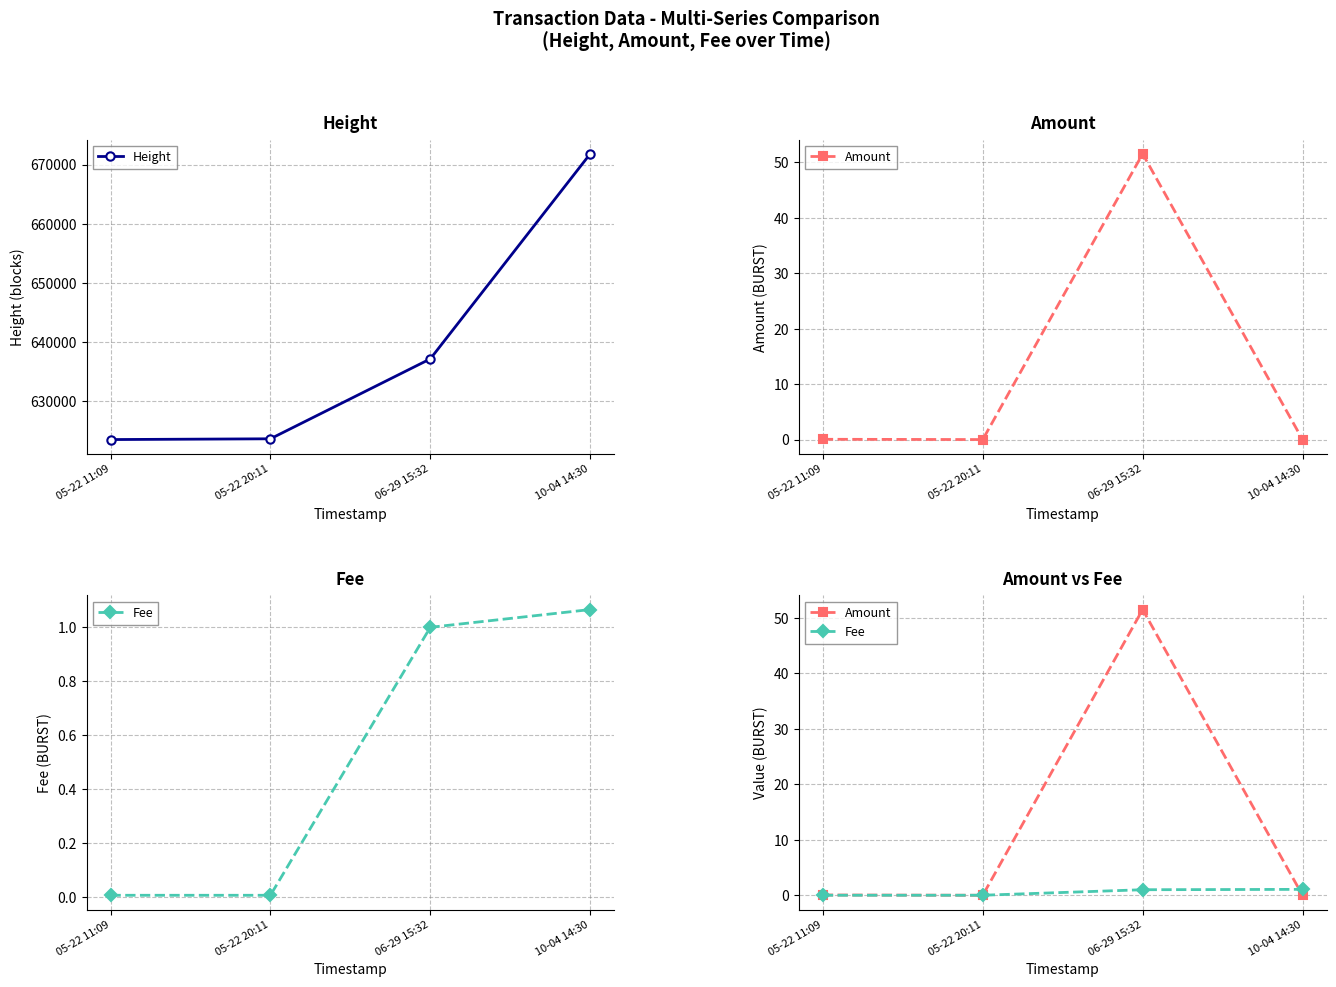

Reading left to right, transcribe all the data shown in this chart.

Height: 05-22 11:09=623495.0	05-22 20:11=623624.0	06-29 15:32=637137.0	10-04 14:30=671802.0
Amount: 05-22 11:09=0.1	05-22 20:11=0.0	06-29 15:32=51.5	10-04 14:30=0.0
Fee: 05-22 11:09=0.0	05-22 20:11=0.0	06-29 15:32=1.0	10-04 14:30=1.1